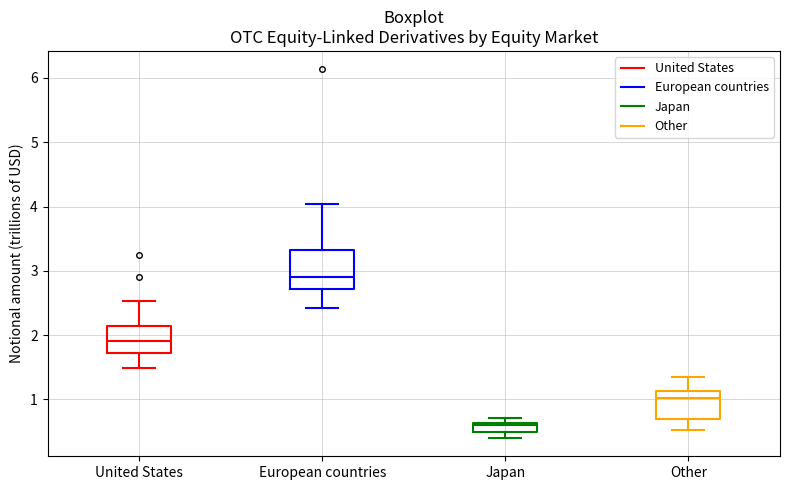

Comparing the boxes themselves (not the whiskers), which one is the tallest?

European countries